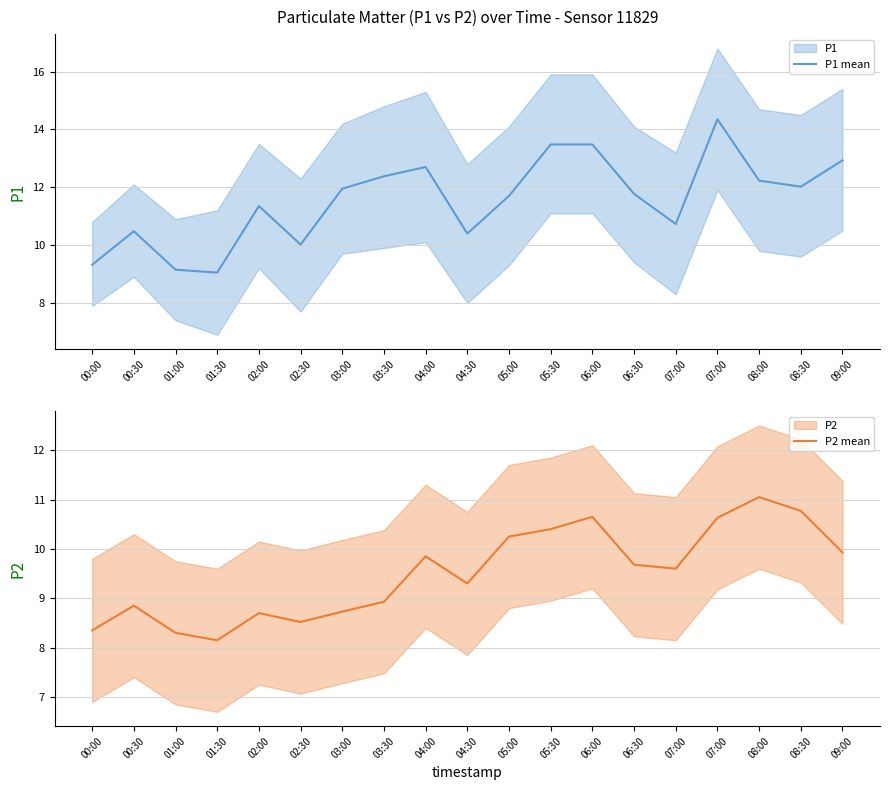

Does the chart display data point markers on the line(s)?

No